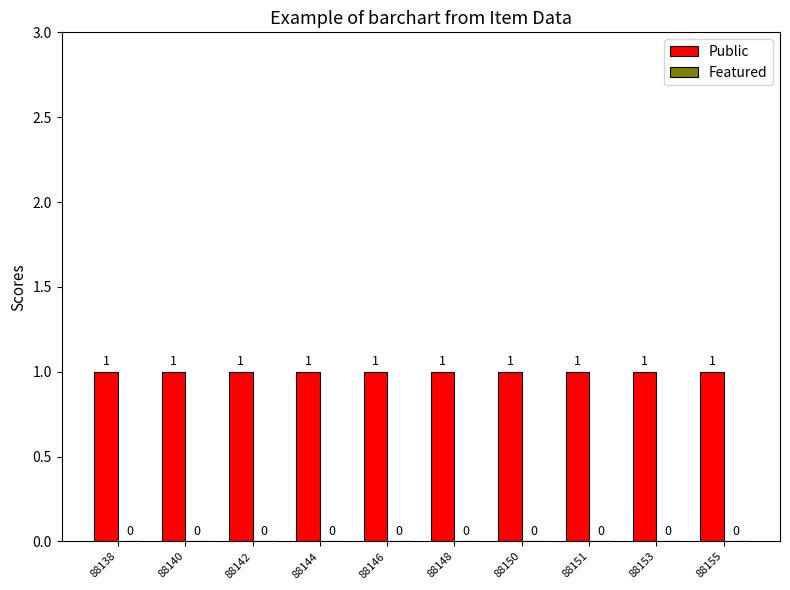

At which label is Public closest to 1?

88138